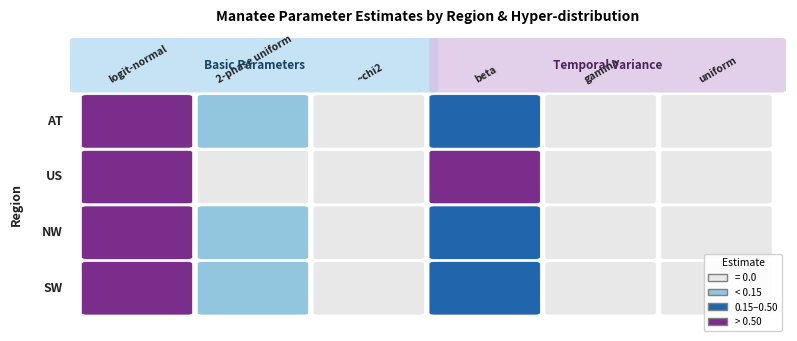

Count the number of categories in the chart.

6